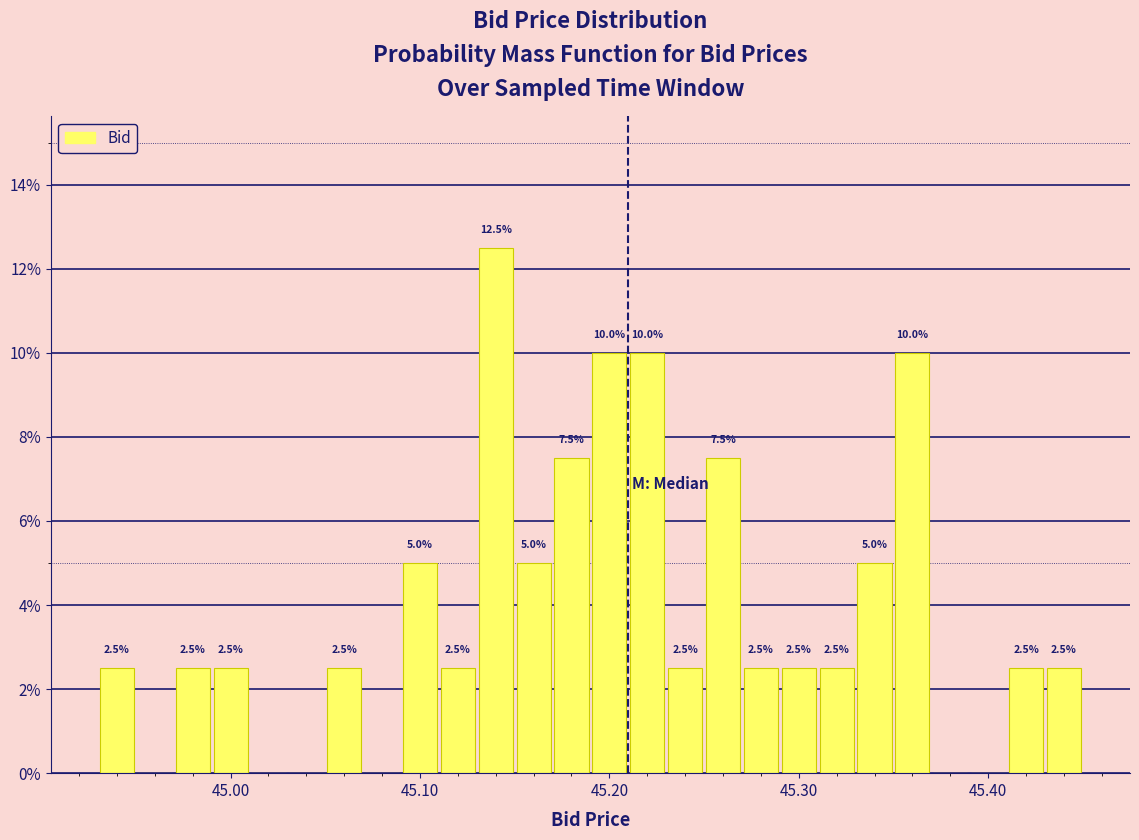

Read against the x-axis, roughly where is the centre of the tallest bar?

45.14